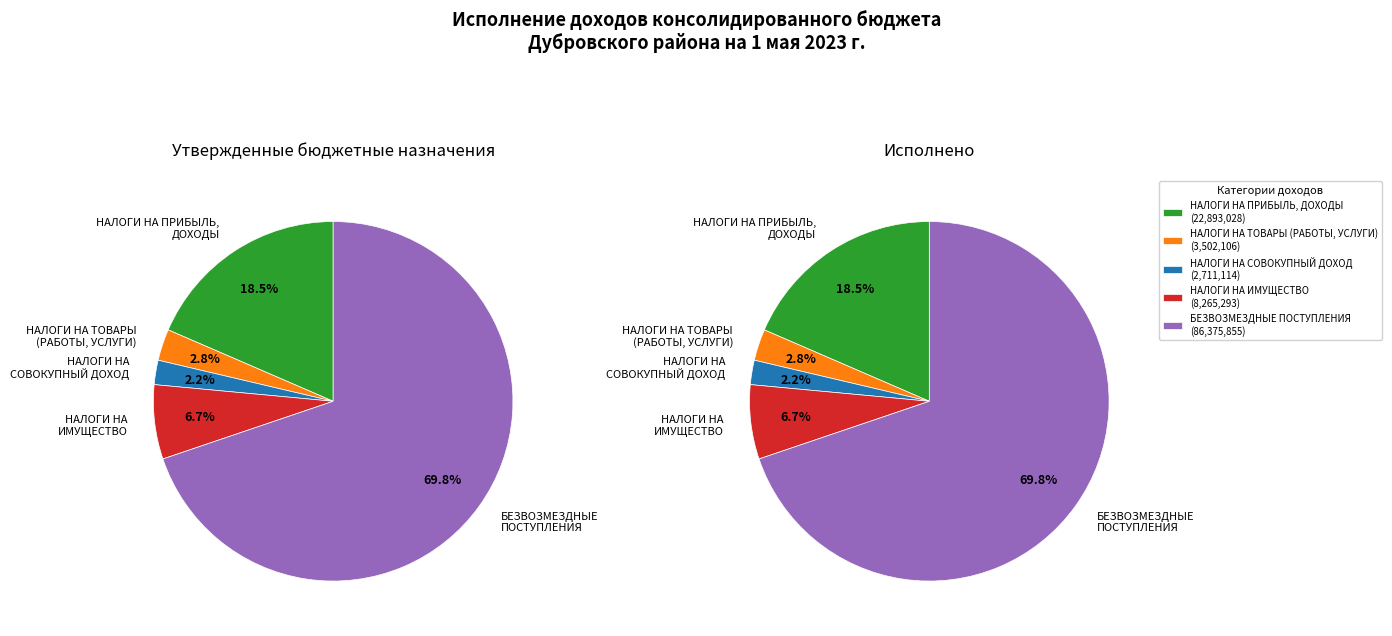

Does НАЛОГИ НА ТОВАРЫ (РАБОТЫ, УСЛУГИ) account for over 50% of the chart?

No